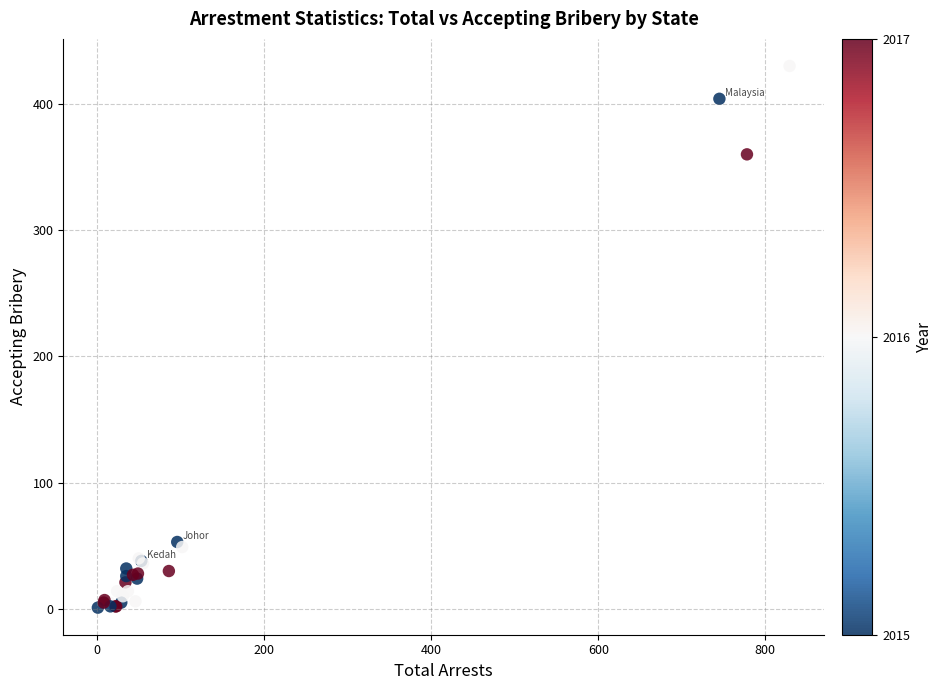

What Y value in the scatter plot is closest to 215?

360